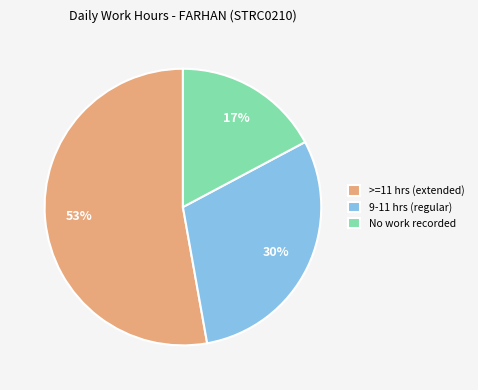

Count the number of slices in the pie.

3